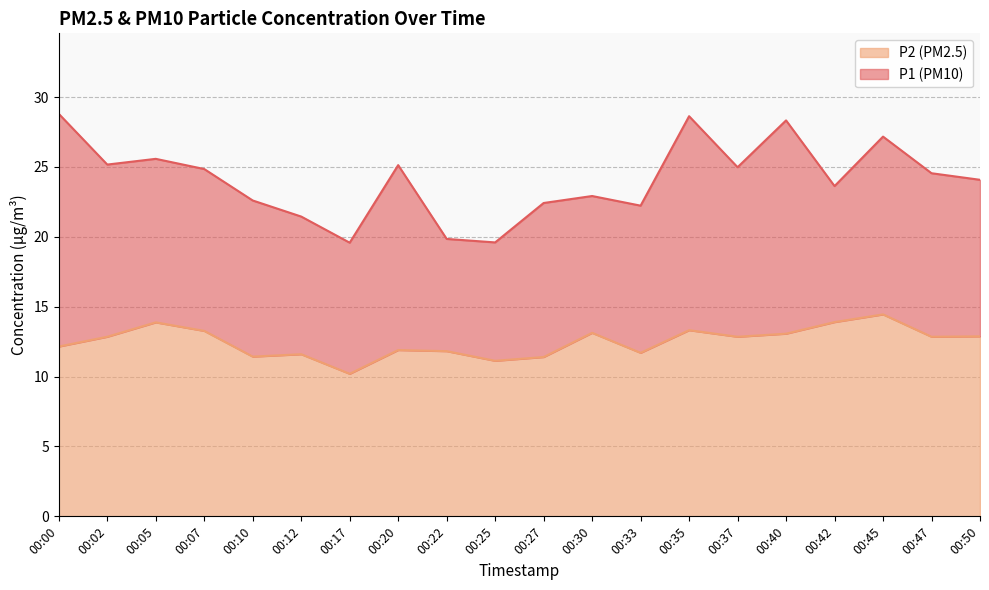

Which has a higher value, 00:20 or 00:50?

00:20